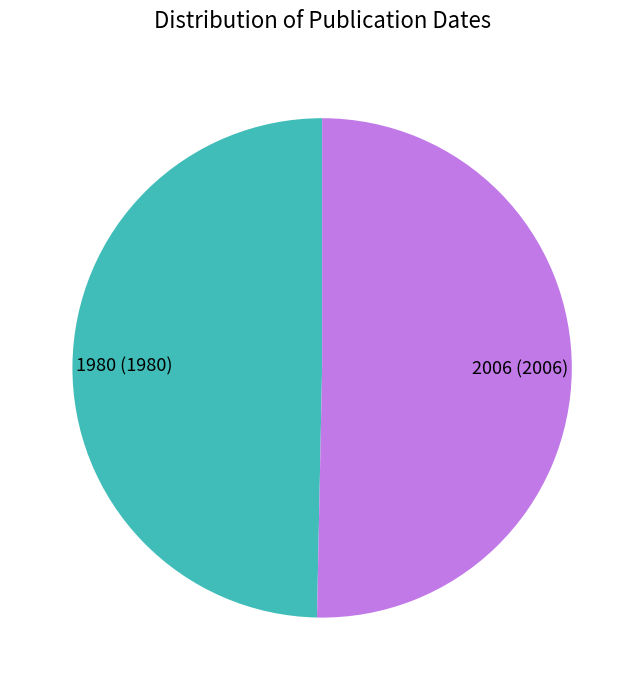

Approximately how many times larger is the value at 1980 compared to 2006?

1.0